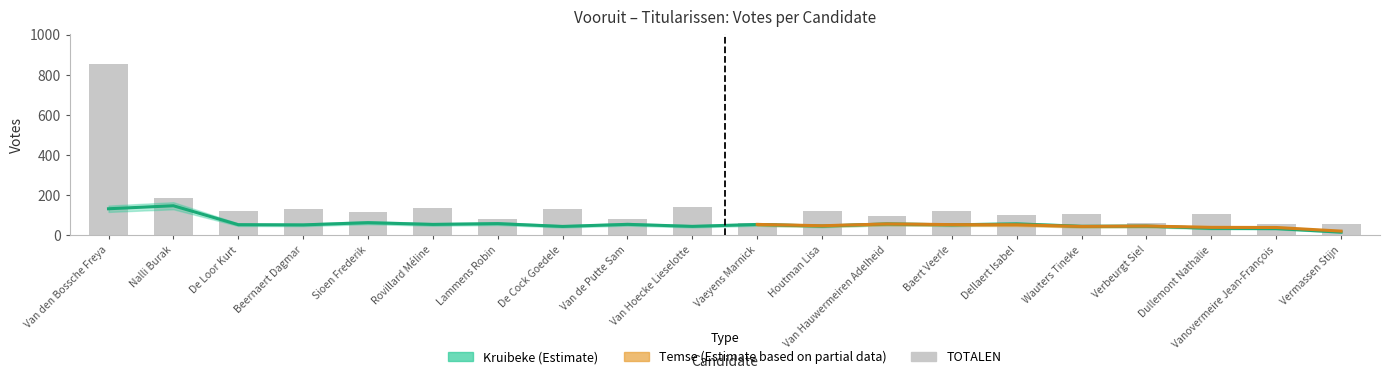

Is it true that the value at Dellaert Isabel is 35?

False